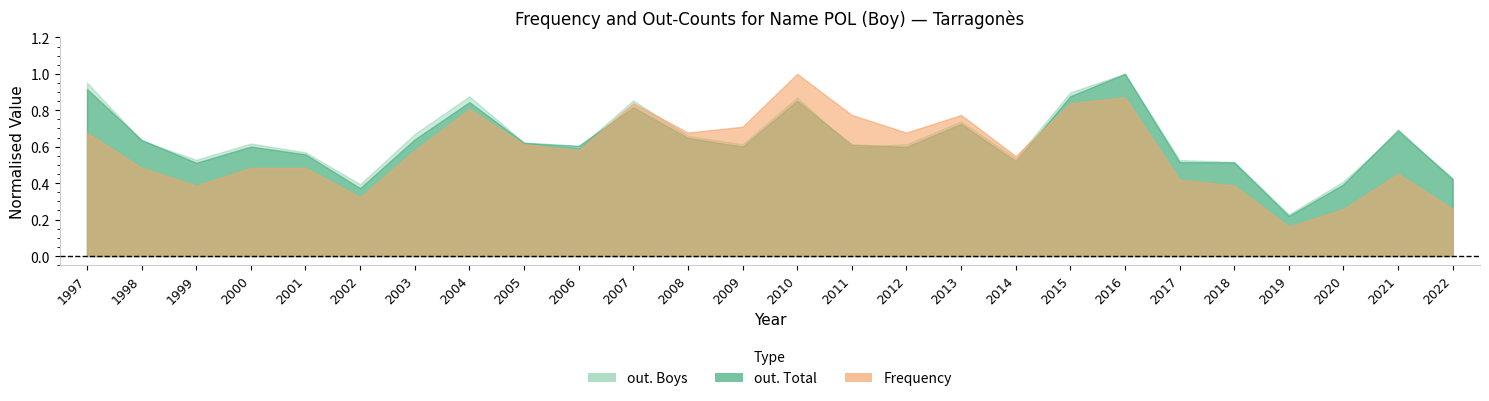

Rank the series at 2001 from highest to lowest value.

out. Boys, Position. Boys, out. Total, out. Total, Frequency